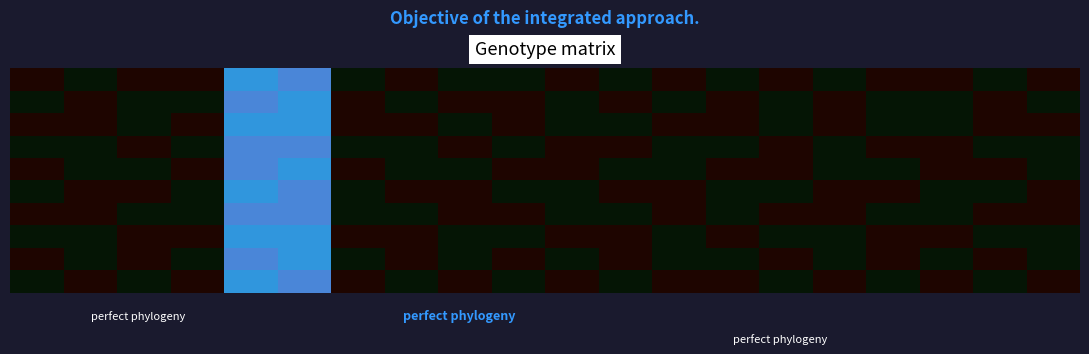

At how many categories does at least one series exceed 0?

2